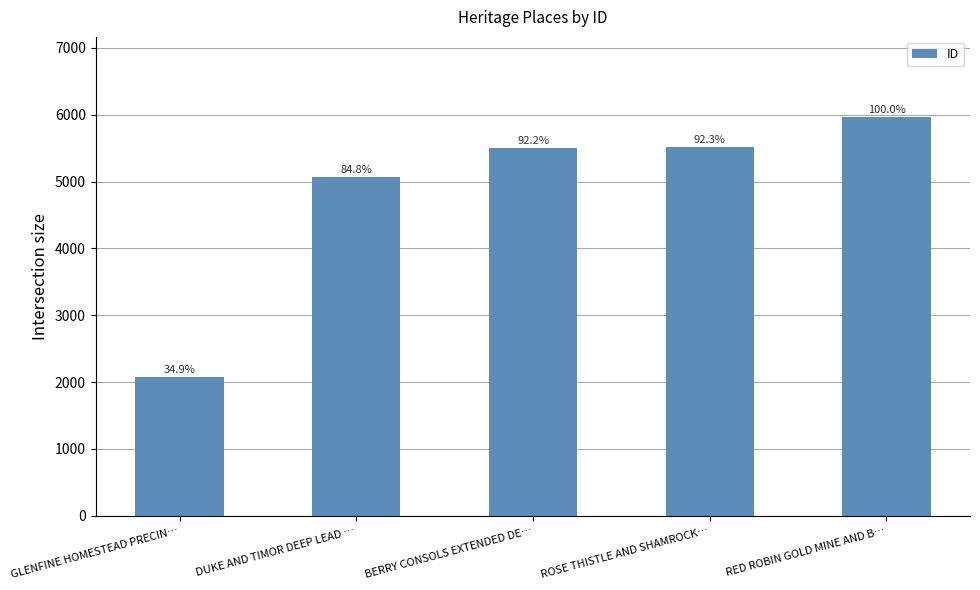

What position from the left is RED ROBIN GOLD MINE AND B…?

5